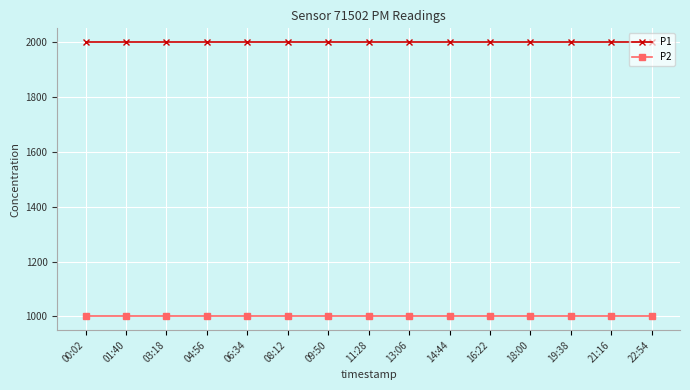

Which series has the largest total across all categories?

P1